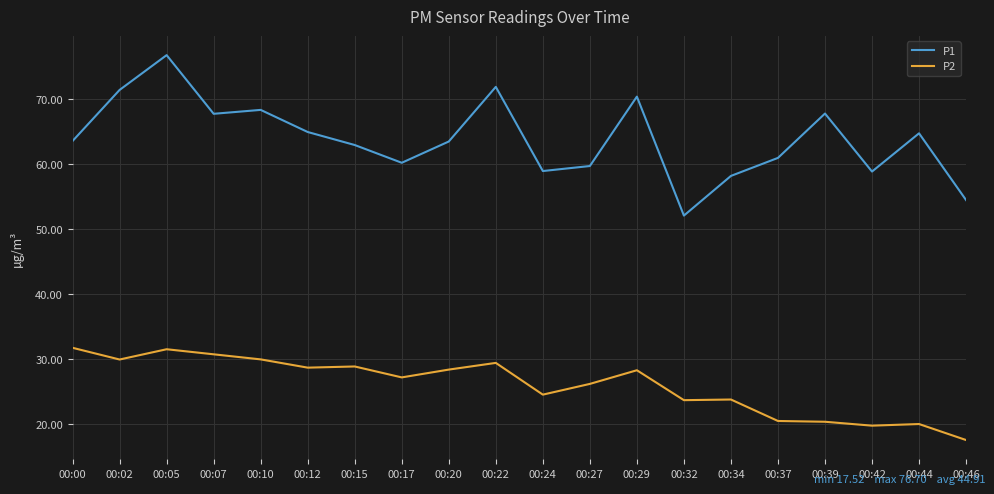

At 00:34, list the series in order from smallest to largest.

P2, P1